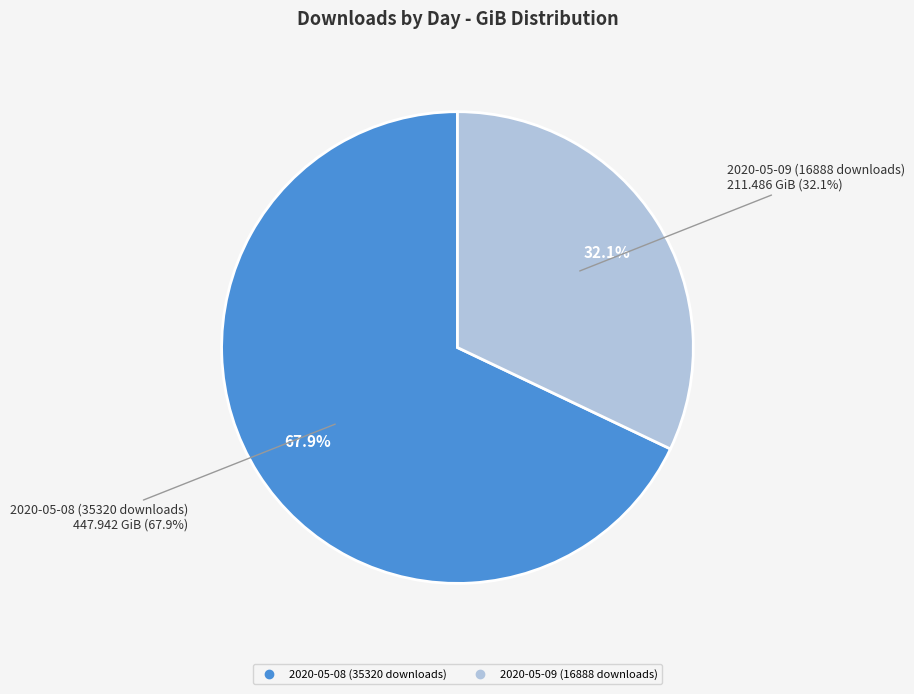

What is the total percentage of 2020-05-08 (35320 downloads) and 2020-05-09 (16888 downloads)?

100.0%